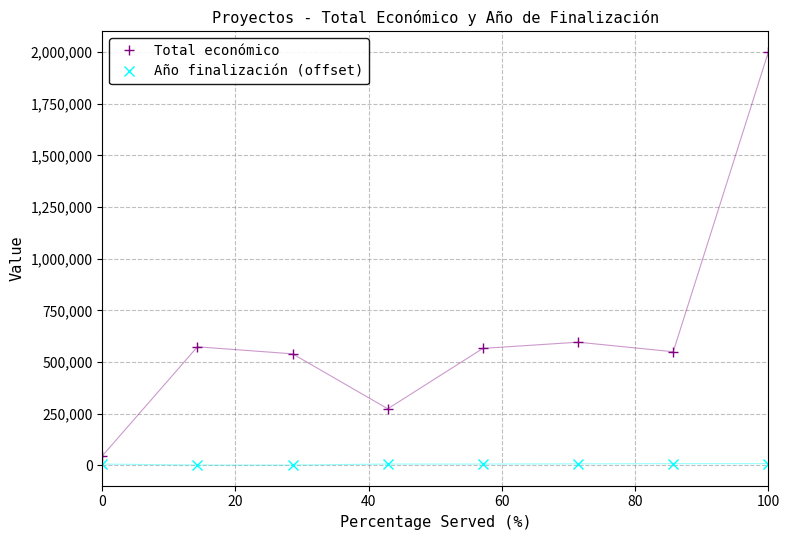

Count the Año finalización (offset) values in the range 7000 to 9000.

6